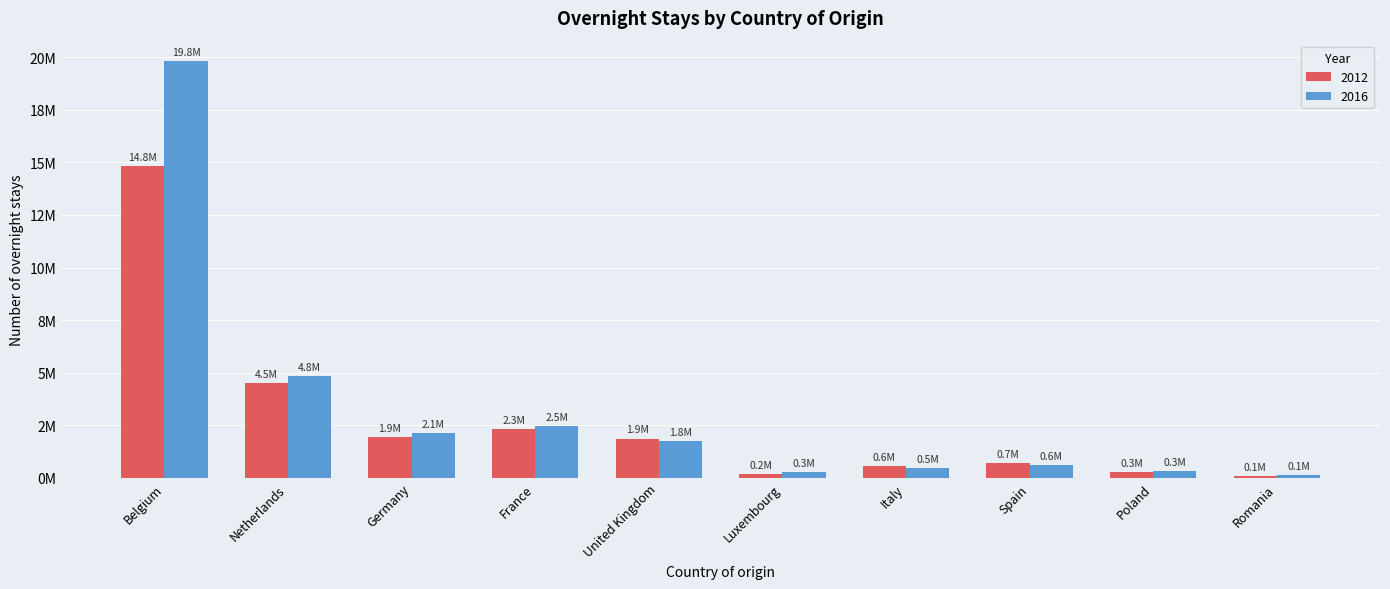

What are all the series names shown in the legend?

2012, 2016